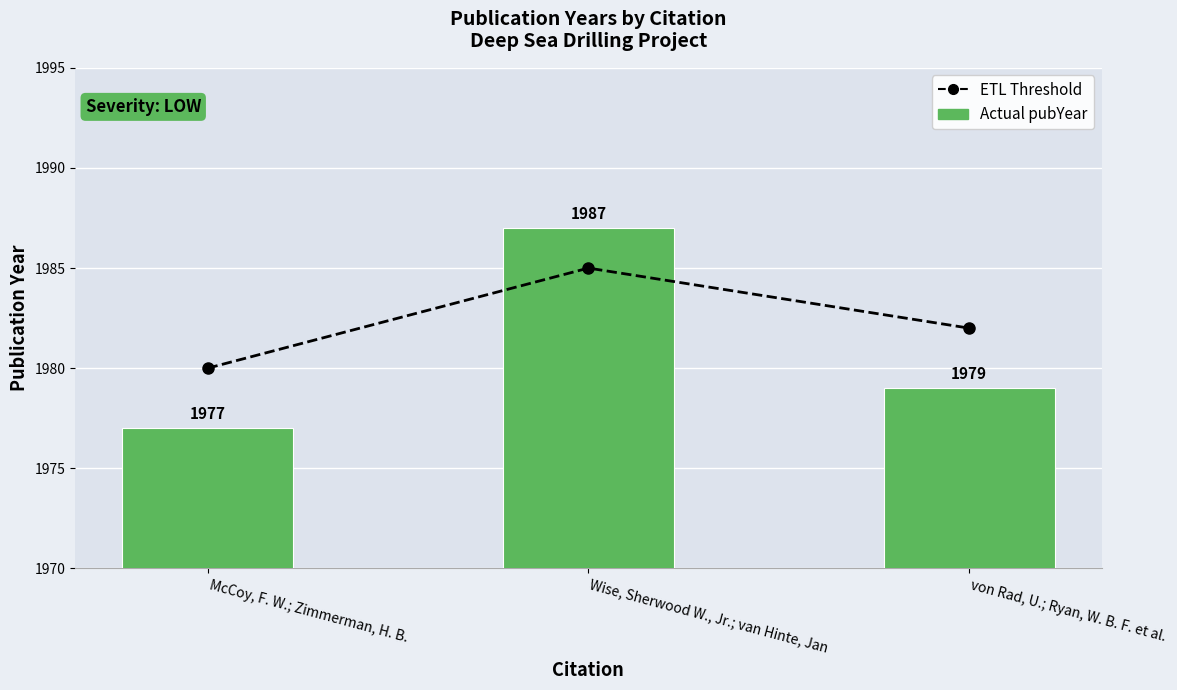

Reading right to left, what are all the values shown in this chart?

ETL Threshold: von Rad, U.; Ryan, W. B. F. et al.=1982	Wise, Sherwood W., Jr.; van Hinte, Jan=1985	McCoy, F. W.; Zimmerman, H. B.=1980
Actual pubYear: von Rad, U.; Ryan, W. B. F. et al.=1979	Wise, Sherwood W., Jr.; van Hinte, Jan=1987	McCoy, F. W.; Zimmerman, H. B.=1977